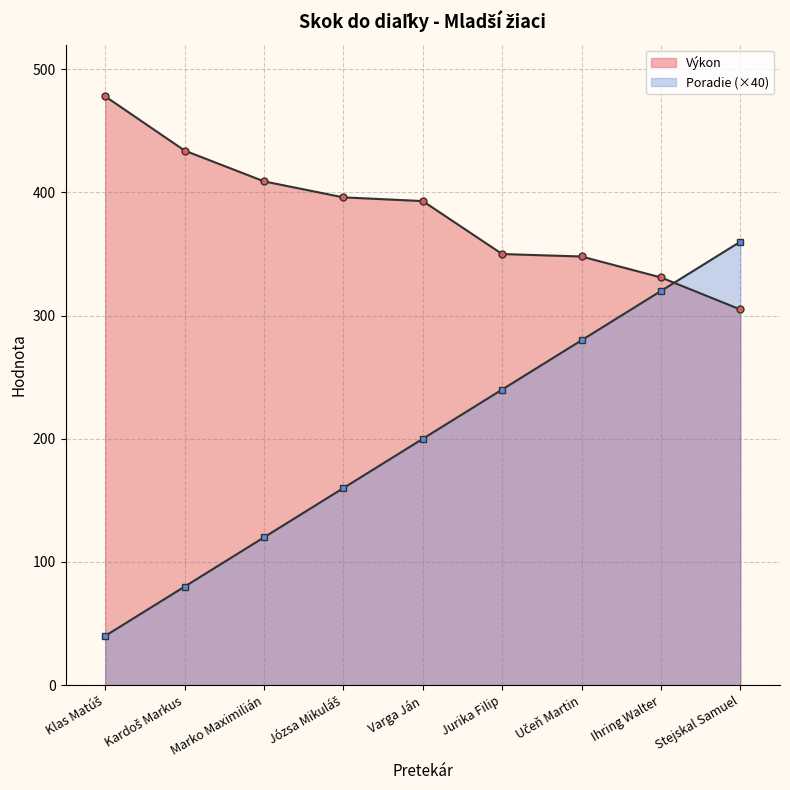

Reading left to right, transcribe all the data shown in this chart.

Poradie: Klas Matúš=40	Kardoš Markus=80	Marko Maximilián=120	Józsa Mikuláš=160	Varga Ján=200	Jurika Filip=240	Učeň Martin=280	Ihring Walter=320	Stejskal Samuel=360
Výkon: Klas Matúš=478	Kardoš Markus=434	Marko Maximilián=409	Józsa Mikuláš=396	Varga Ján=393	Jurika Filip=350	Učeň Martin=348	Ihring Walter=331	Stejskal Samuel=305